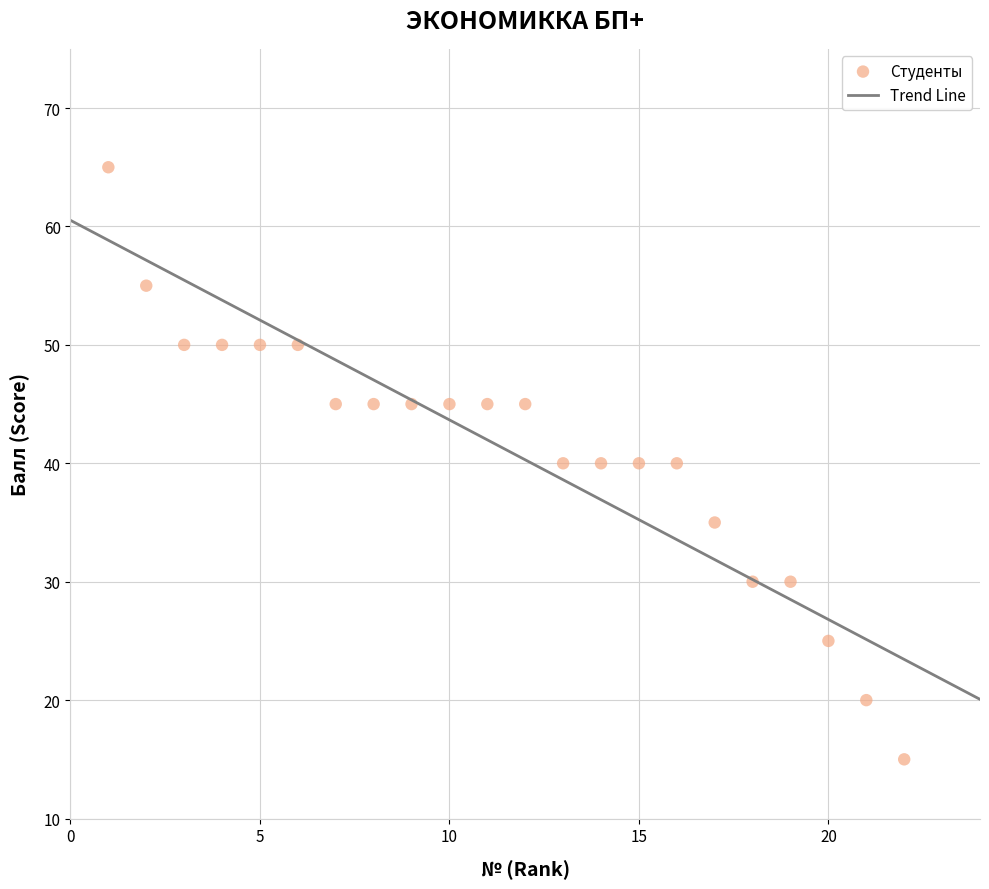

What is the range of X values (max minus min)?

21